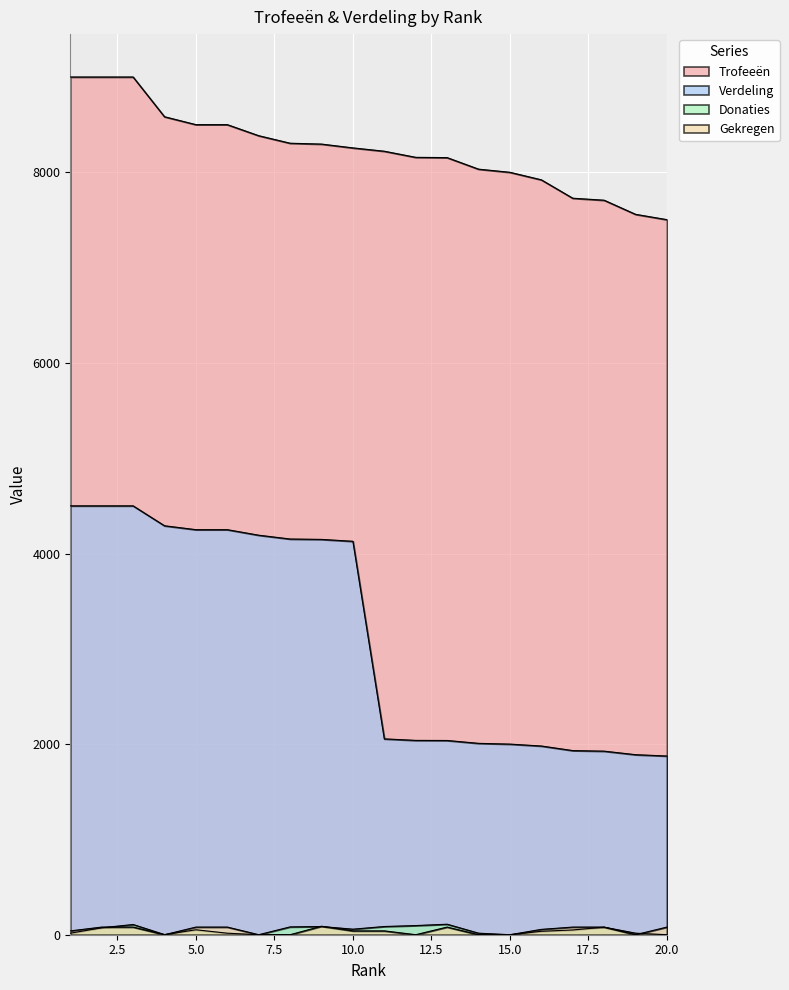

What is the difference between the highest and lowest values at 4?

8583